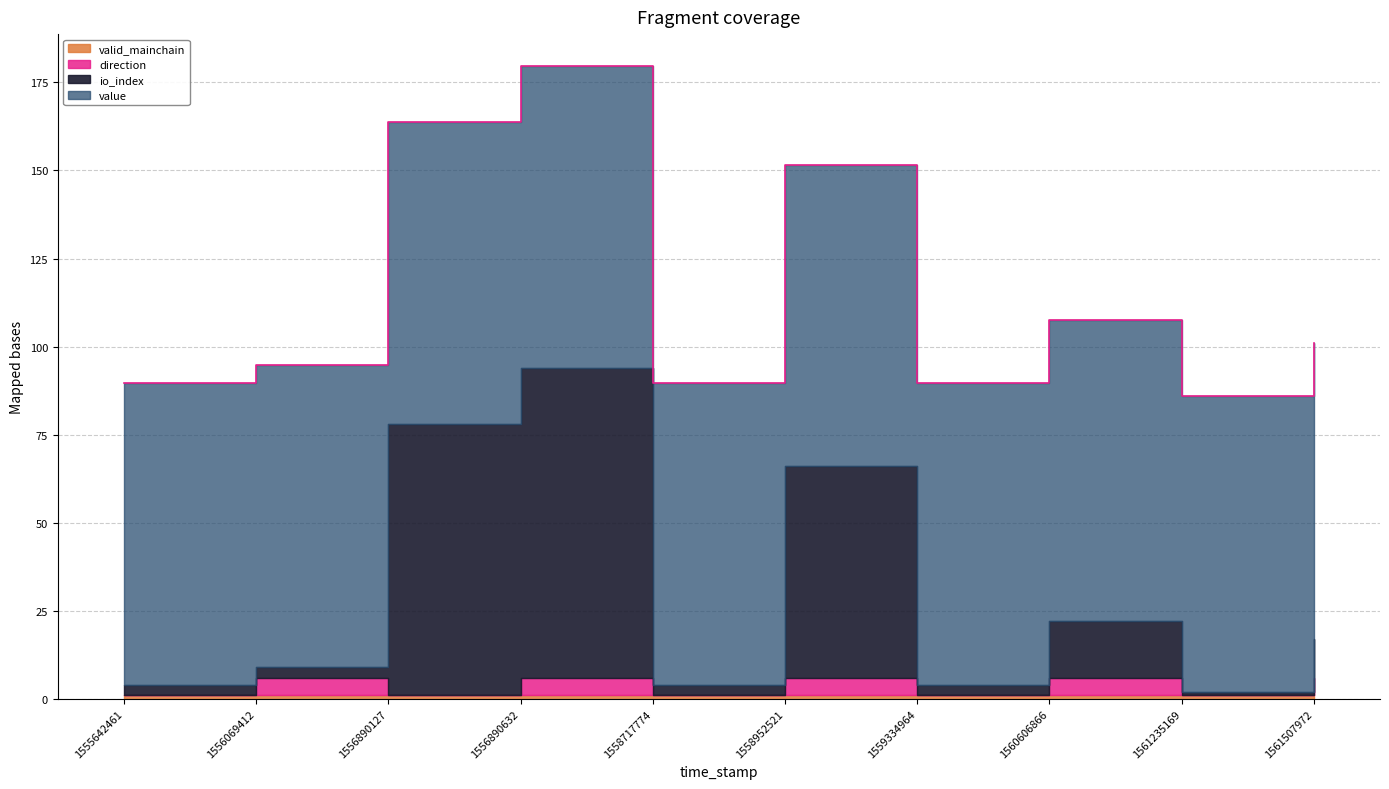

Which has a higher value, 1556069412 or 1559334964?

1556069412